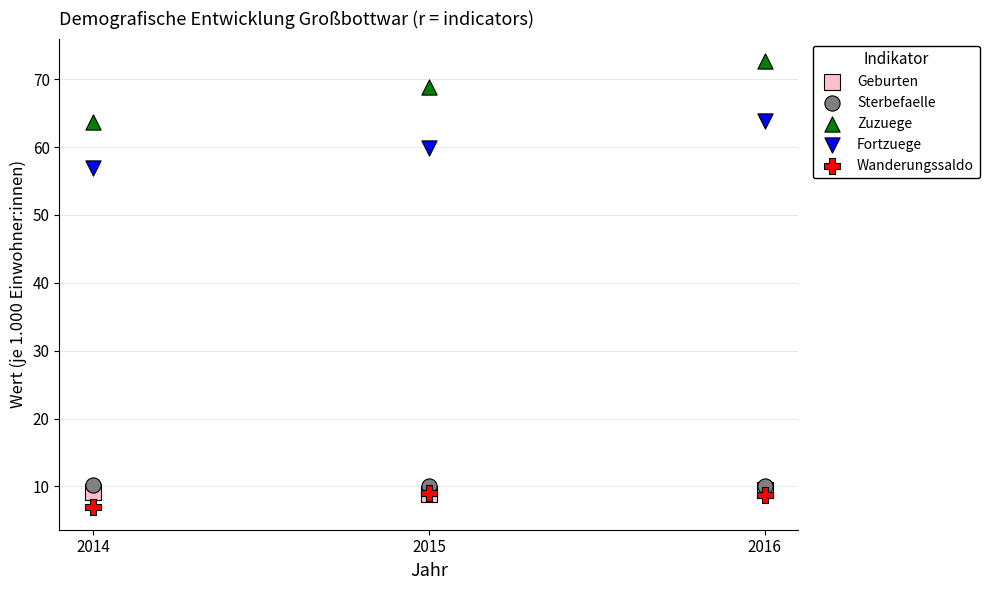

Across all series, what Y value is closest to 39?

56.9